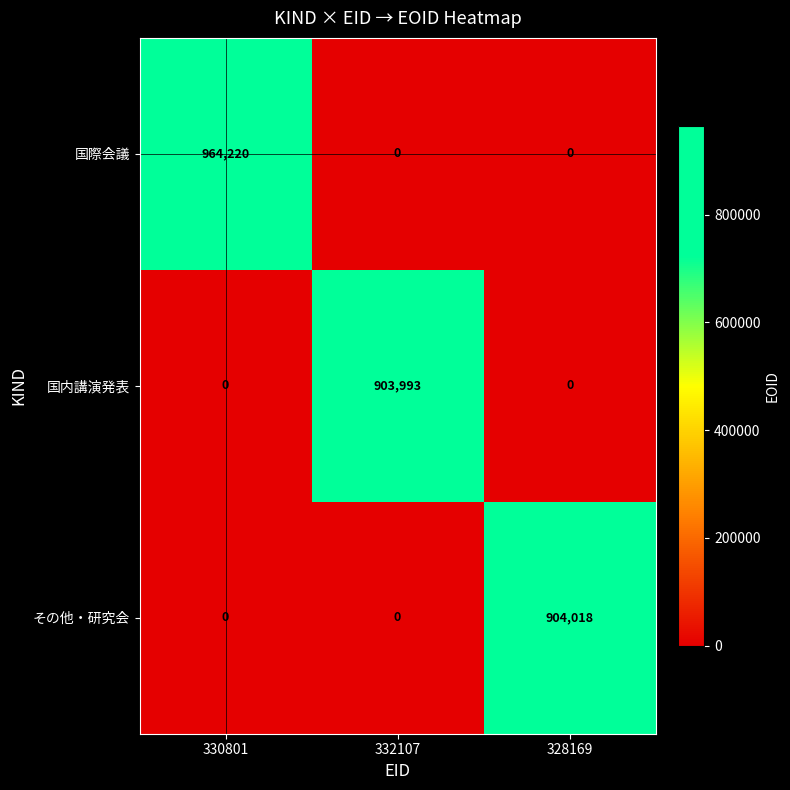

What is the total value across all series at 332107?

903993